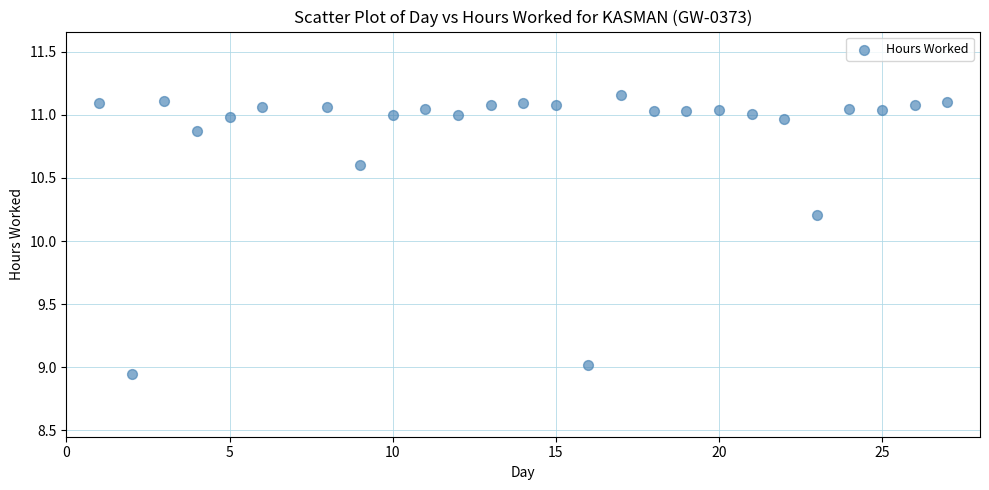

What Y value in the scatter plot is closest to 10?

10.2